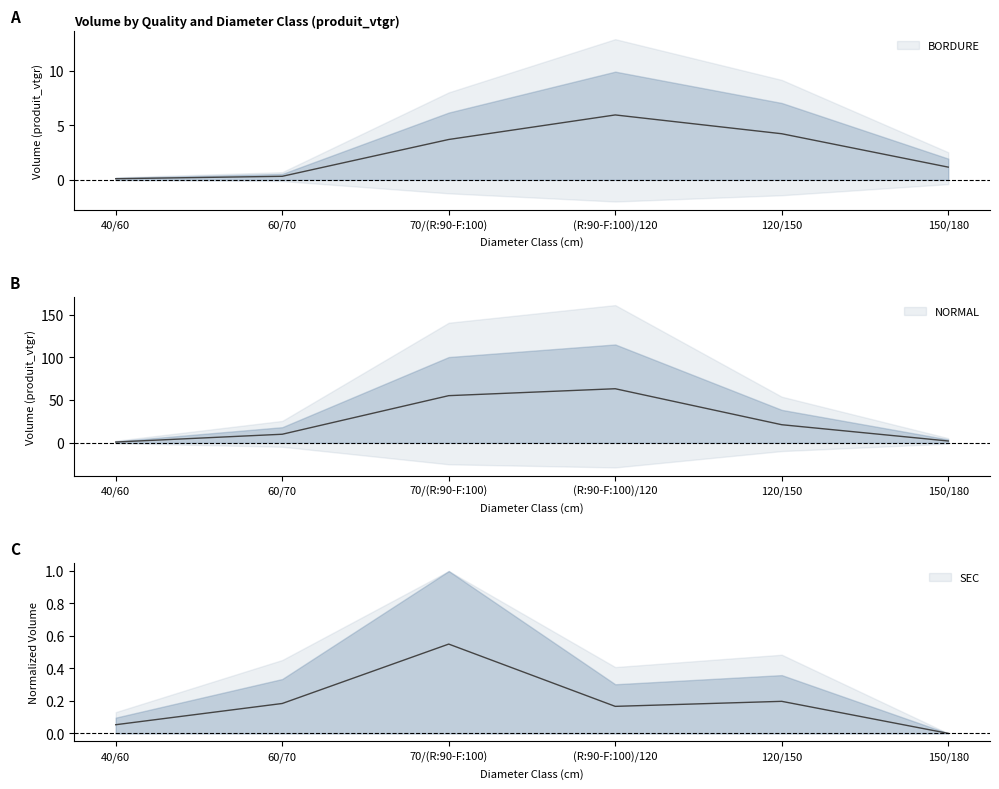

List the series in order of their peak value, highest first.

NORMAL, BORDURE, SEC